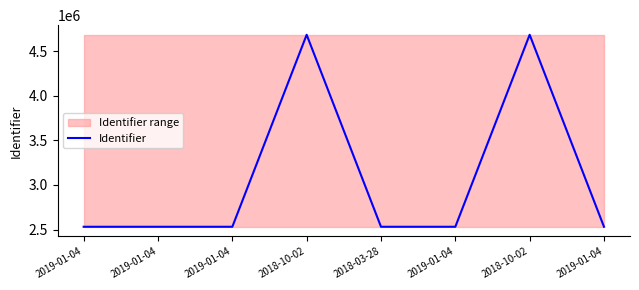

Reading left to right, extract all data points from this chart.

2019-01-04=2530649	2019-01-04=2530654	2019-01-04=2530668	2018-10-02=4683220	2018-03-28=2530678	2019-01-04=2530682	2018-10-02=4683227	2019-01-04=2530684